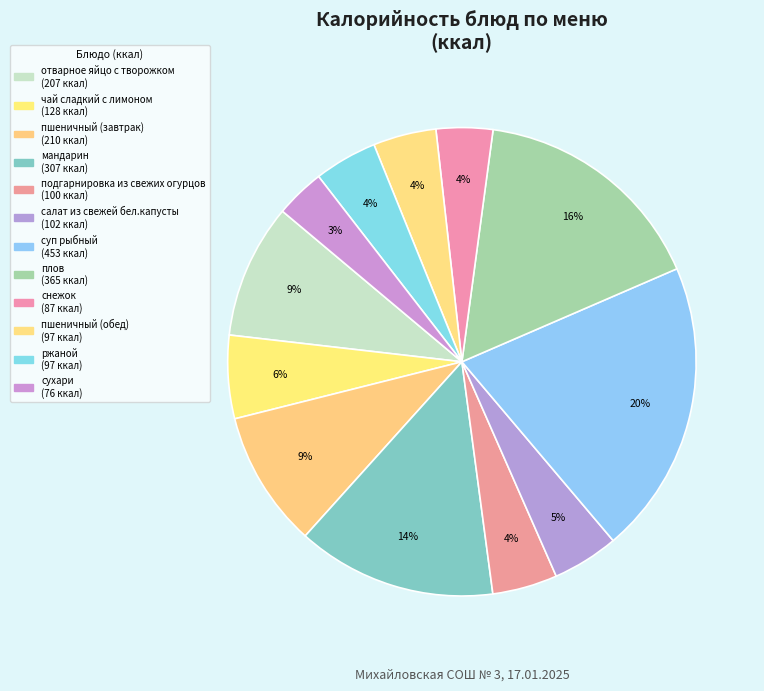

Rank the categories by value from highest to lowest.

суп рыбный, плов, мандарин, пшеничный (завтрак), отварное яйцо с творожком, чай сладкий с лимоном, салат из свежей бел.капусты, подгарнировка из свежих огурцов, пшеничный (обед), ржаной, снежок, сухари